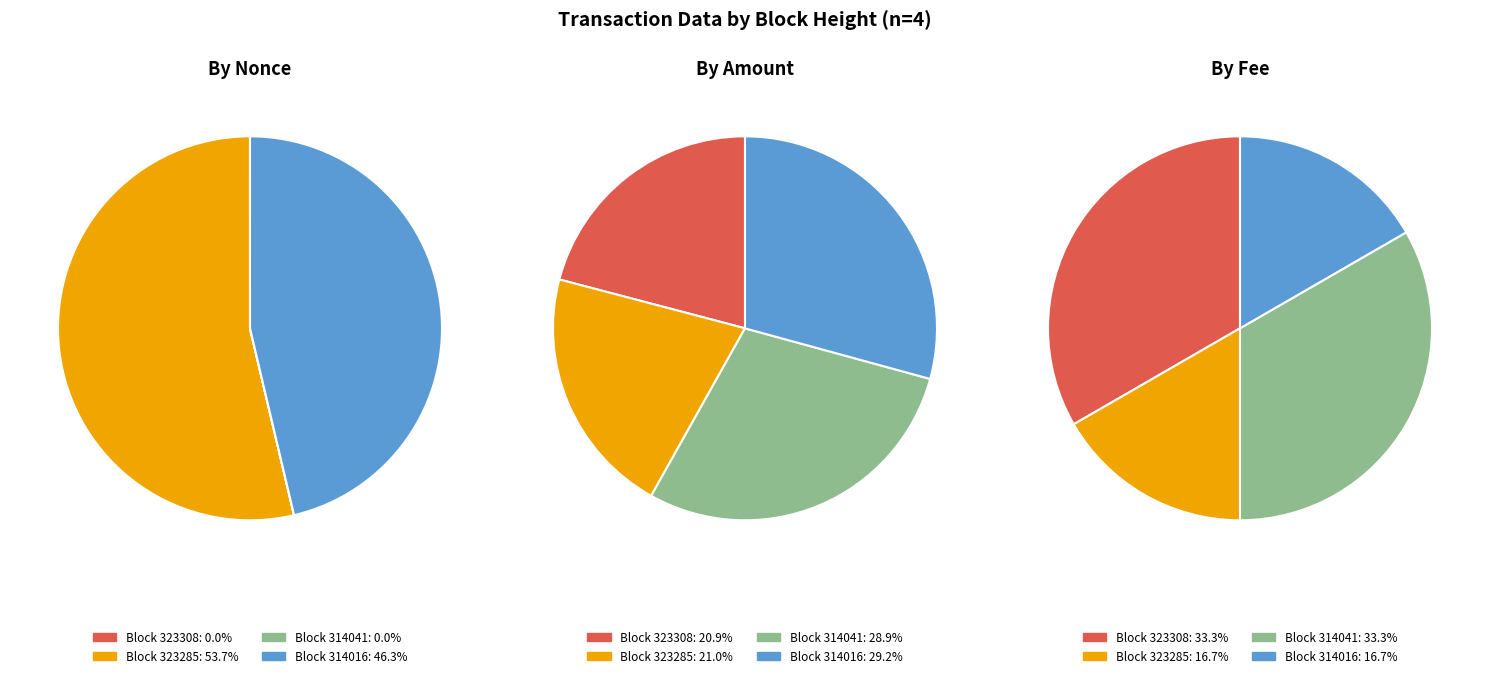

Is it true that 314016 is 52% of the pie?

False